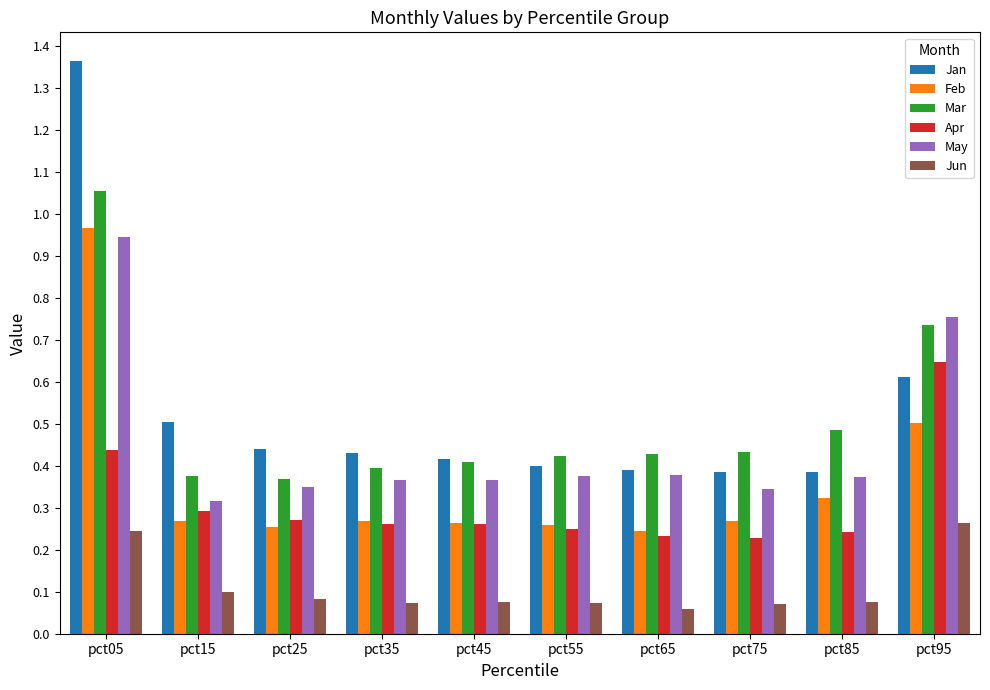

The value of Mar at pct95 is 1.0. True or false?

False